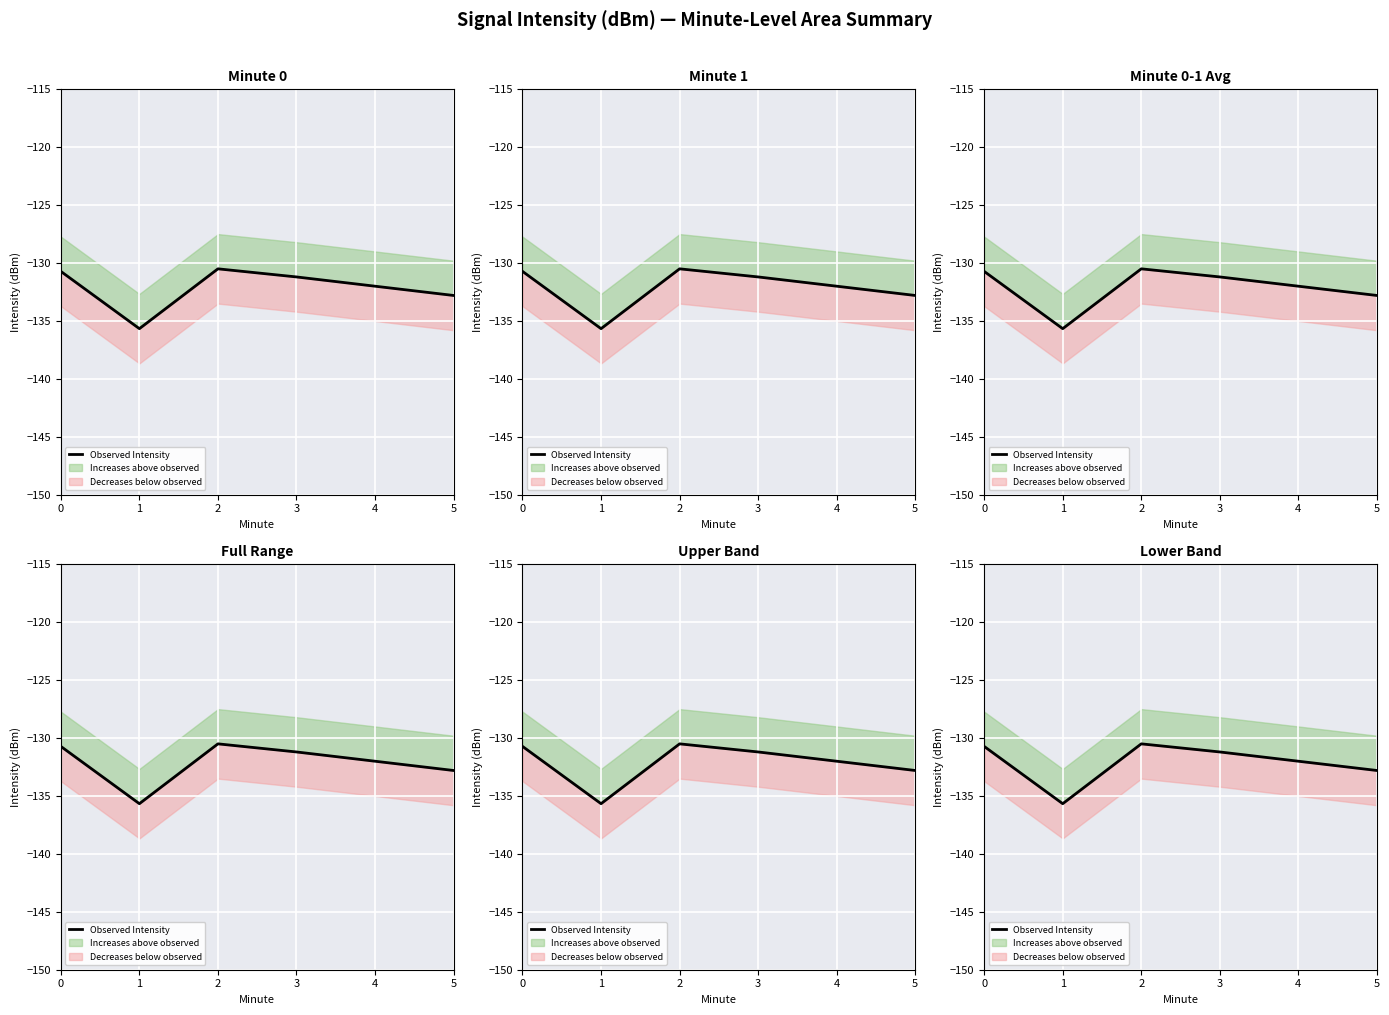

What is the sum of all values?

-792.9